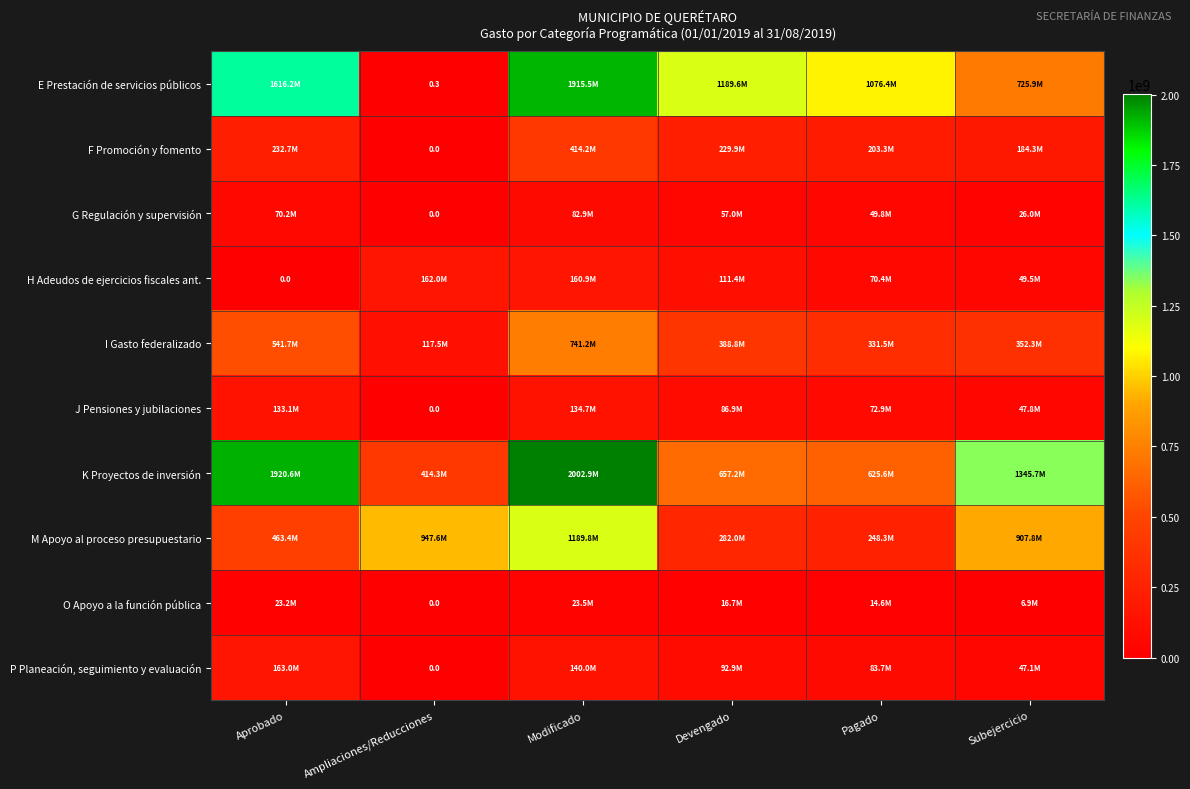

Where does the E Prestación de servicios públicos series first go above 1189552748?

Aprobado